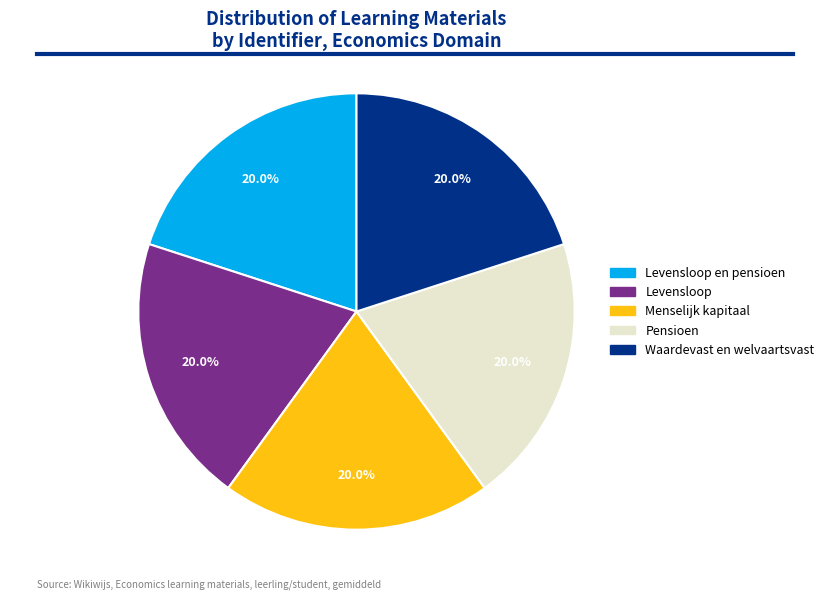

Does any single category account for the majority?

No